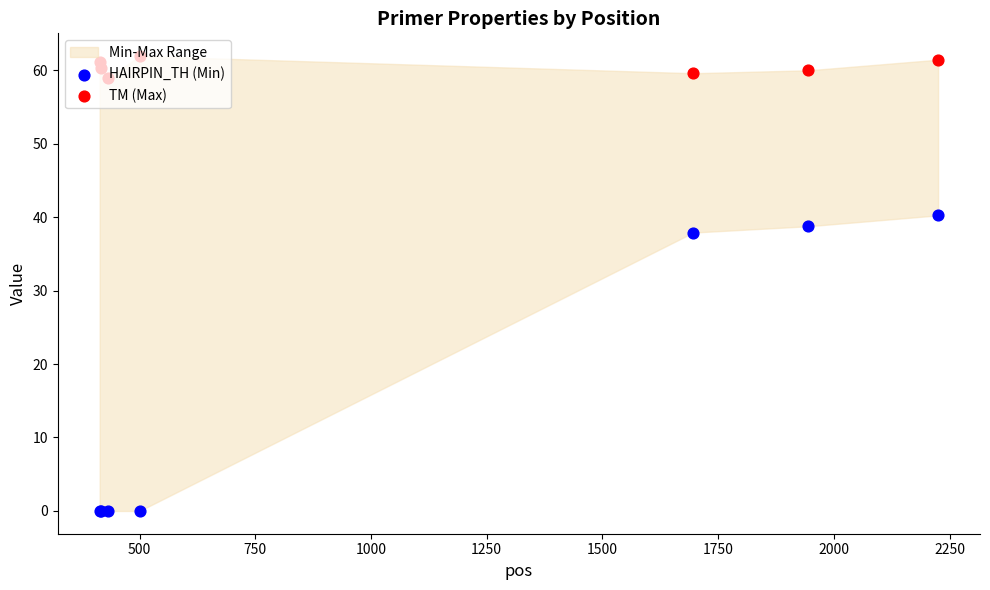

What is the total value across all series at 1750?

101.6